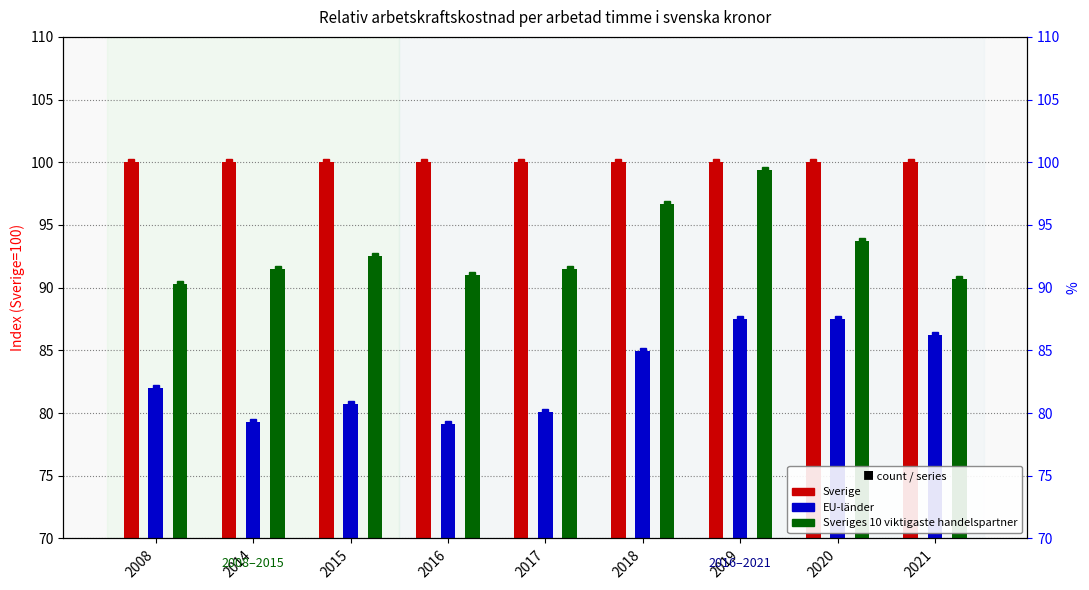

Rank the series at 2016 from lowest to highest value.

EU-länder, Sveriges 10 viktigaste handelspartner